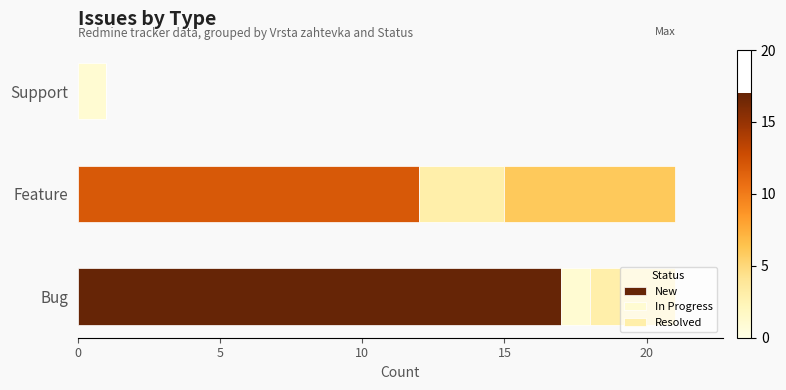

Count the number of categories in the chart.

3